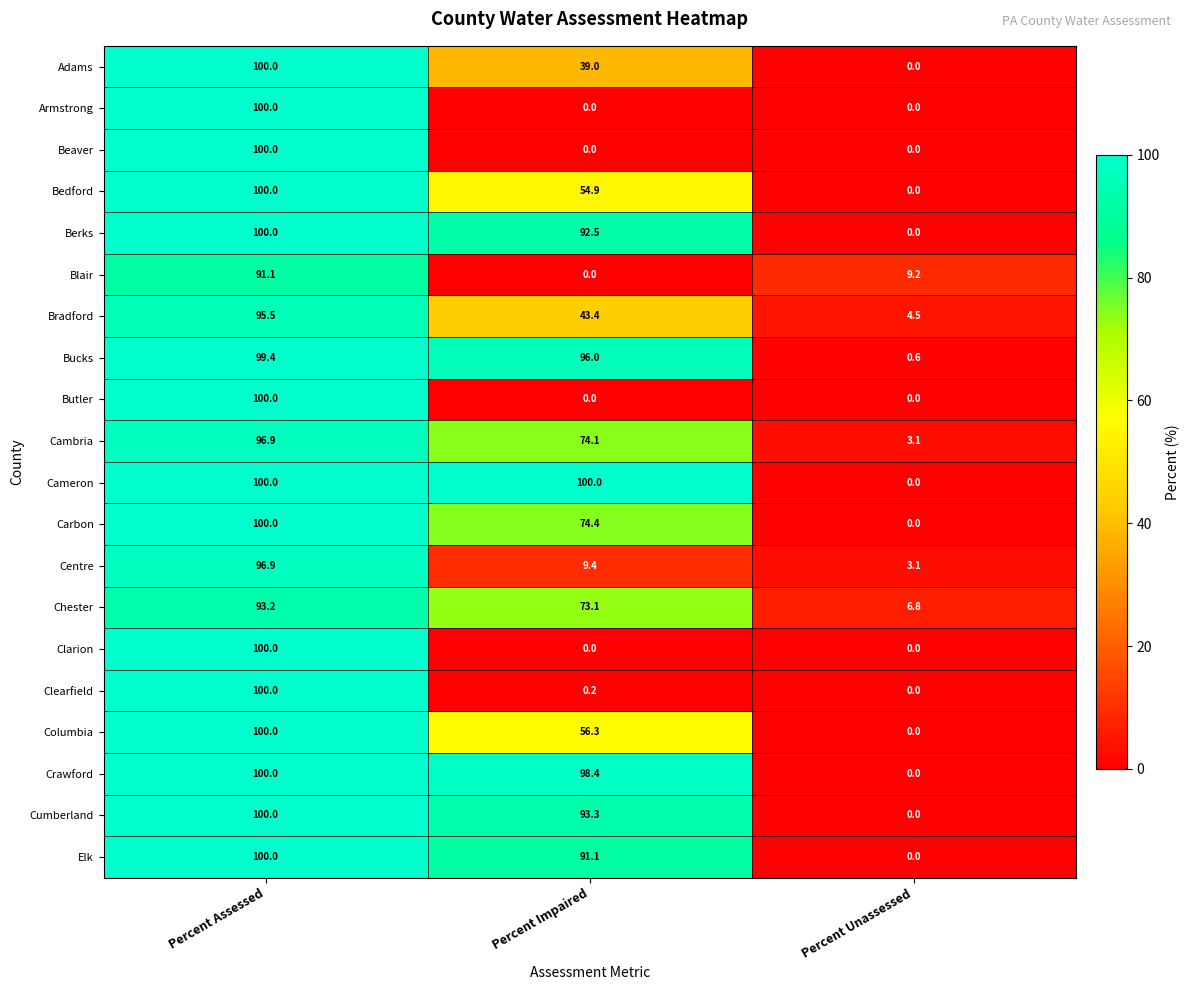

What is the spread (max minus min) of values at Percent Impaired?

100.0